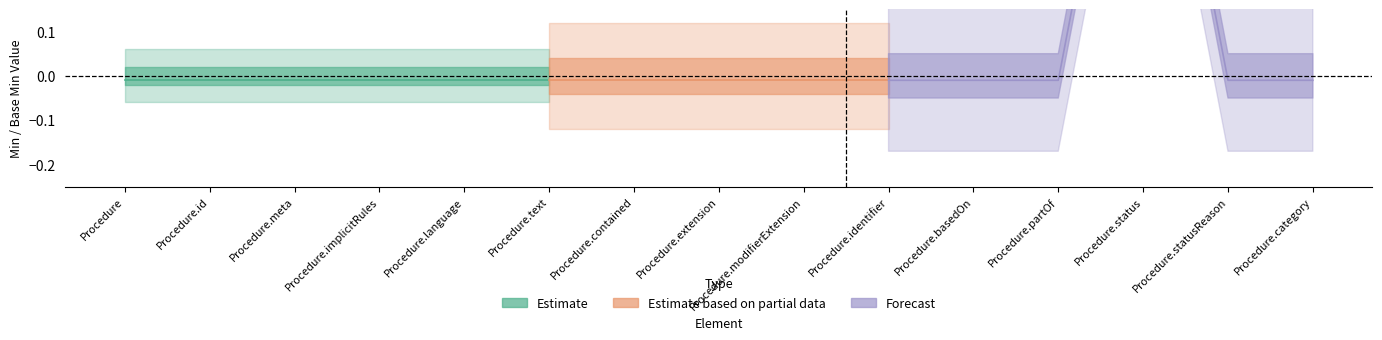

What is the sum of the Min_values values at Procedure.modifierExtension and Procedure.status?

1